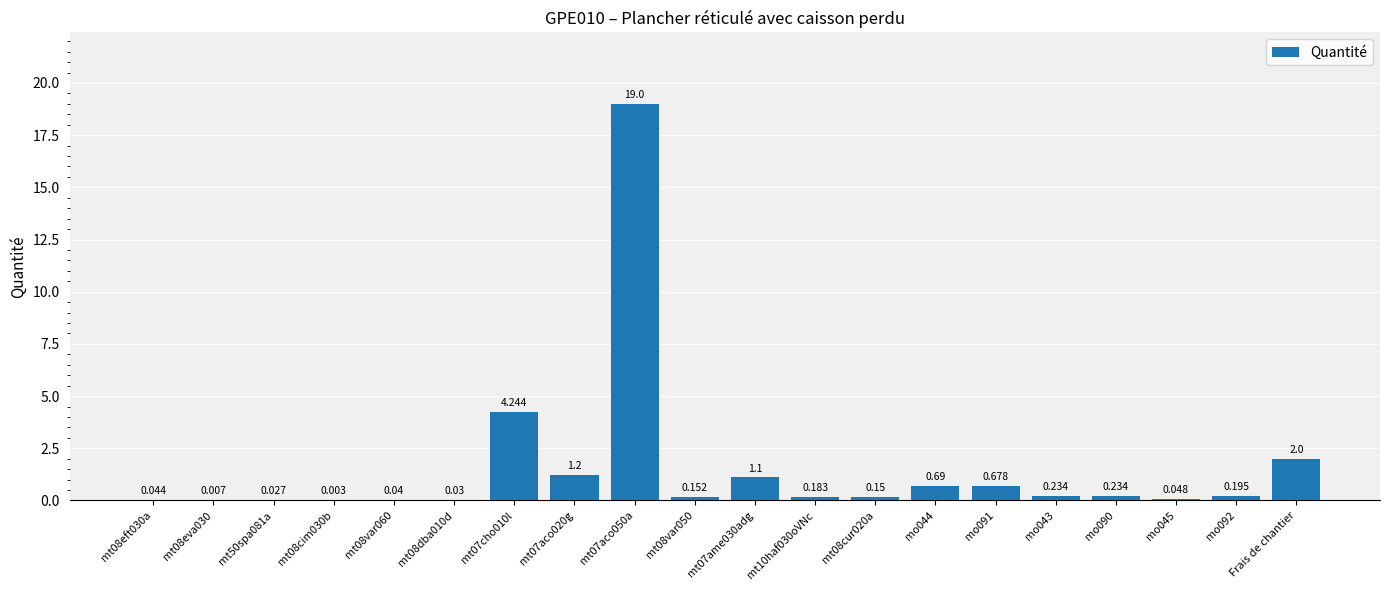

Count the number of data series in this chart.

1